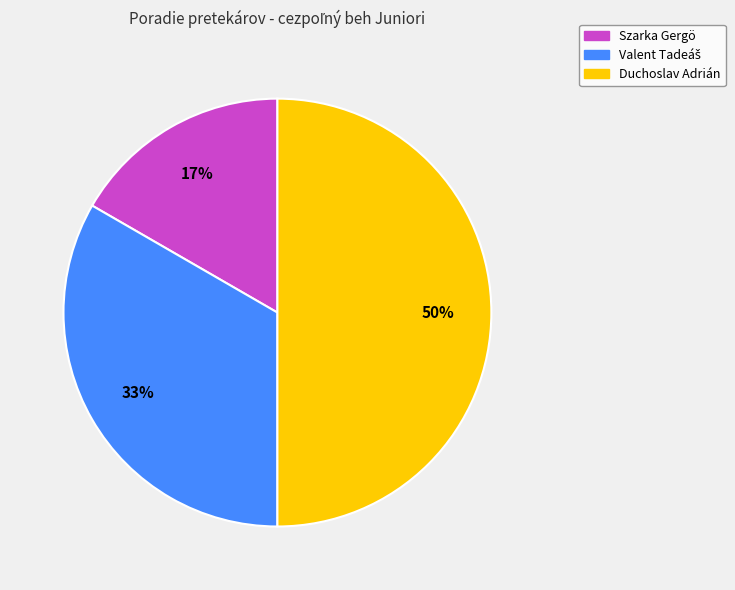

Is the sum of Szarka Gergö and Duchoslav Adrián greater than half?

Yes